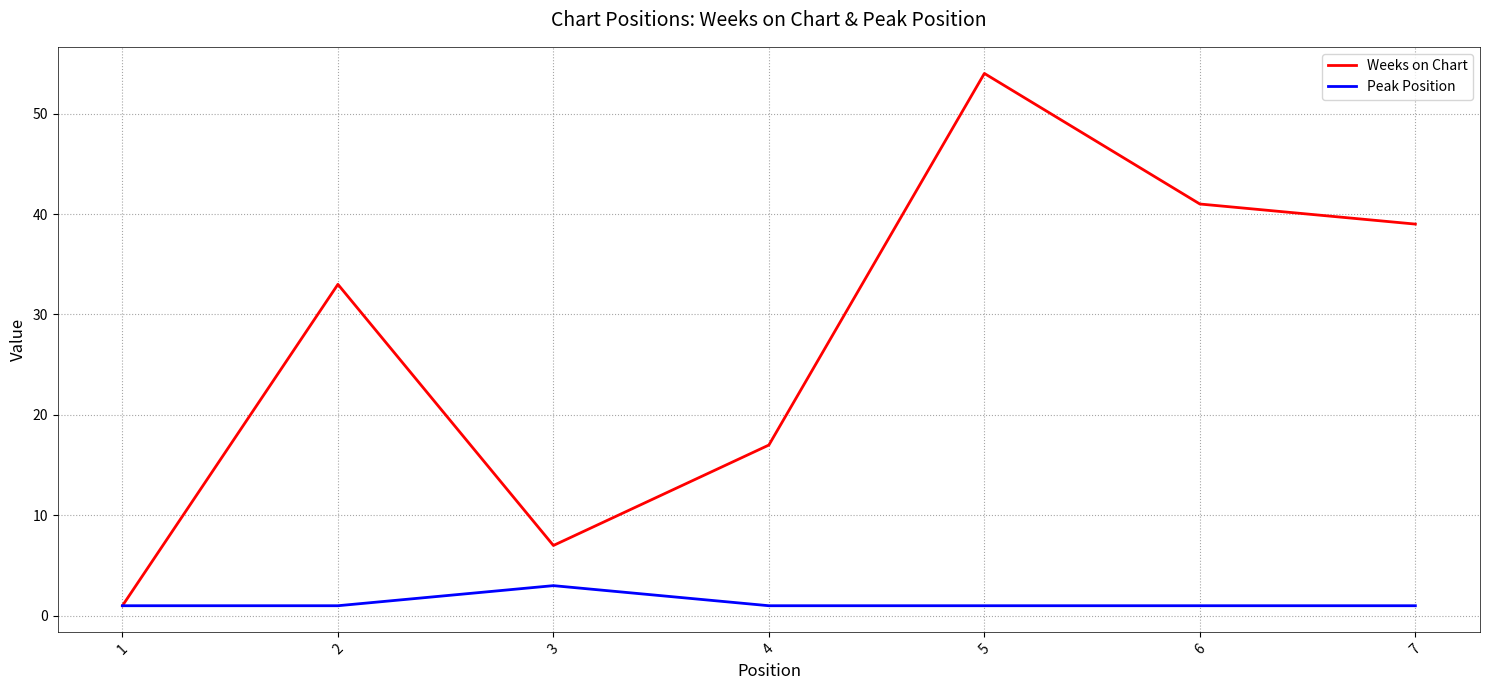

Reading left to right, transcribe all the data shown in this chart.

Weeks on Chart: 1	33	7	17	54	41	39
Peak Position: 1	1	3	1	1	1	1